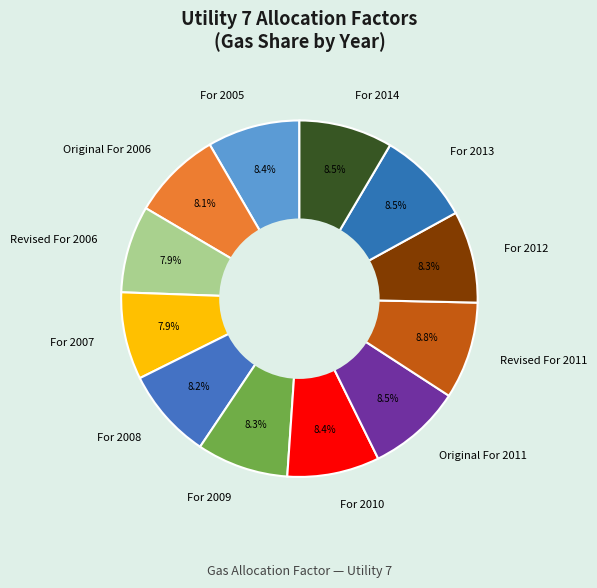

What portion of the pie excludes Revised For 2006?

92.1%